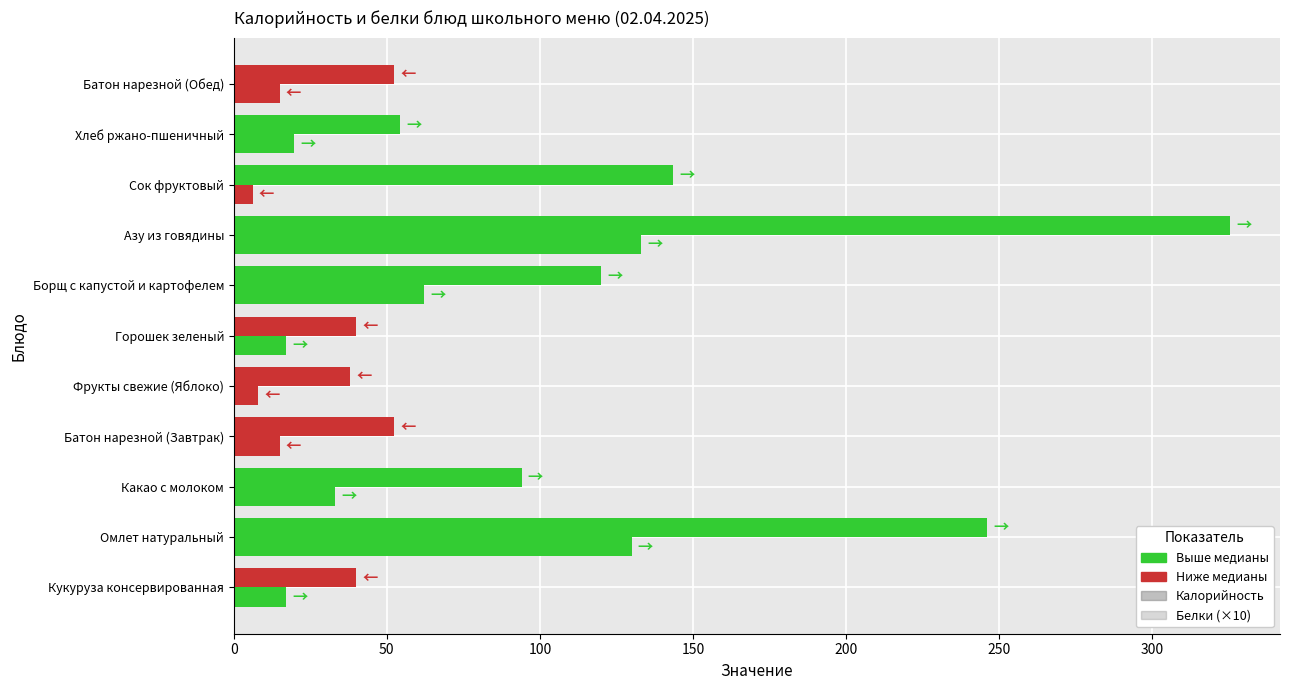

How many data points in Калорийность are less than 54?

5